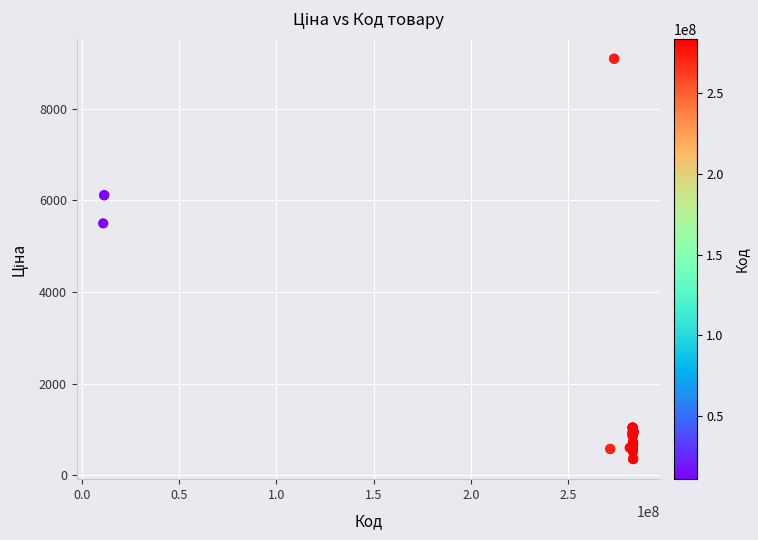

What Y value in the scatter plot is closest to 4720?

5497.3